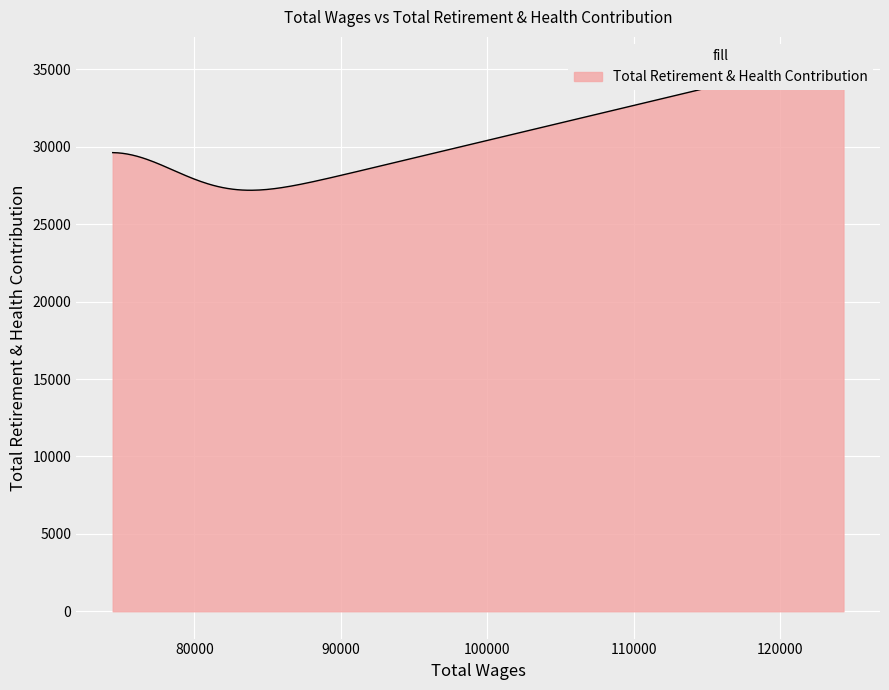

How many lines are shown in the chart?

1